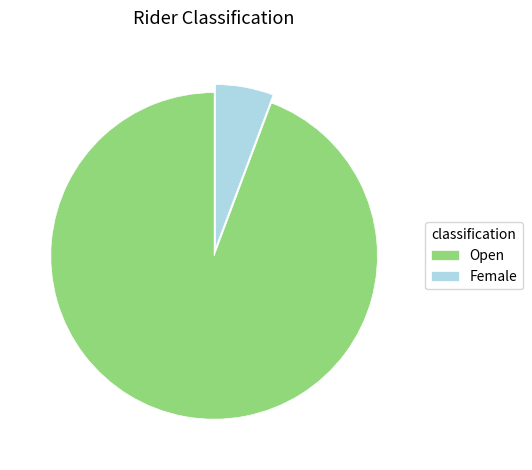

Combined, do Female and Open account for over 50%?

Yes